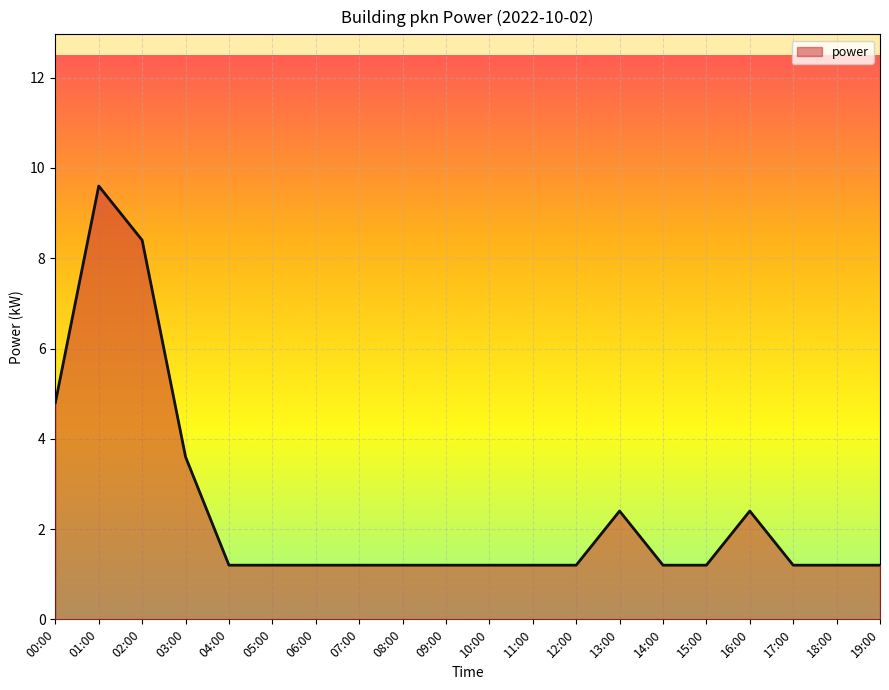

What position from the left is 01:00?

2